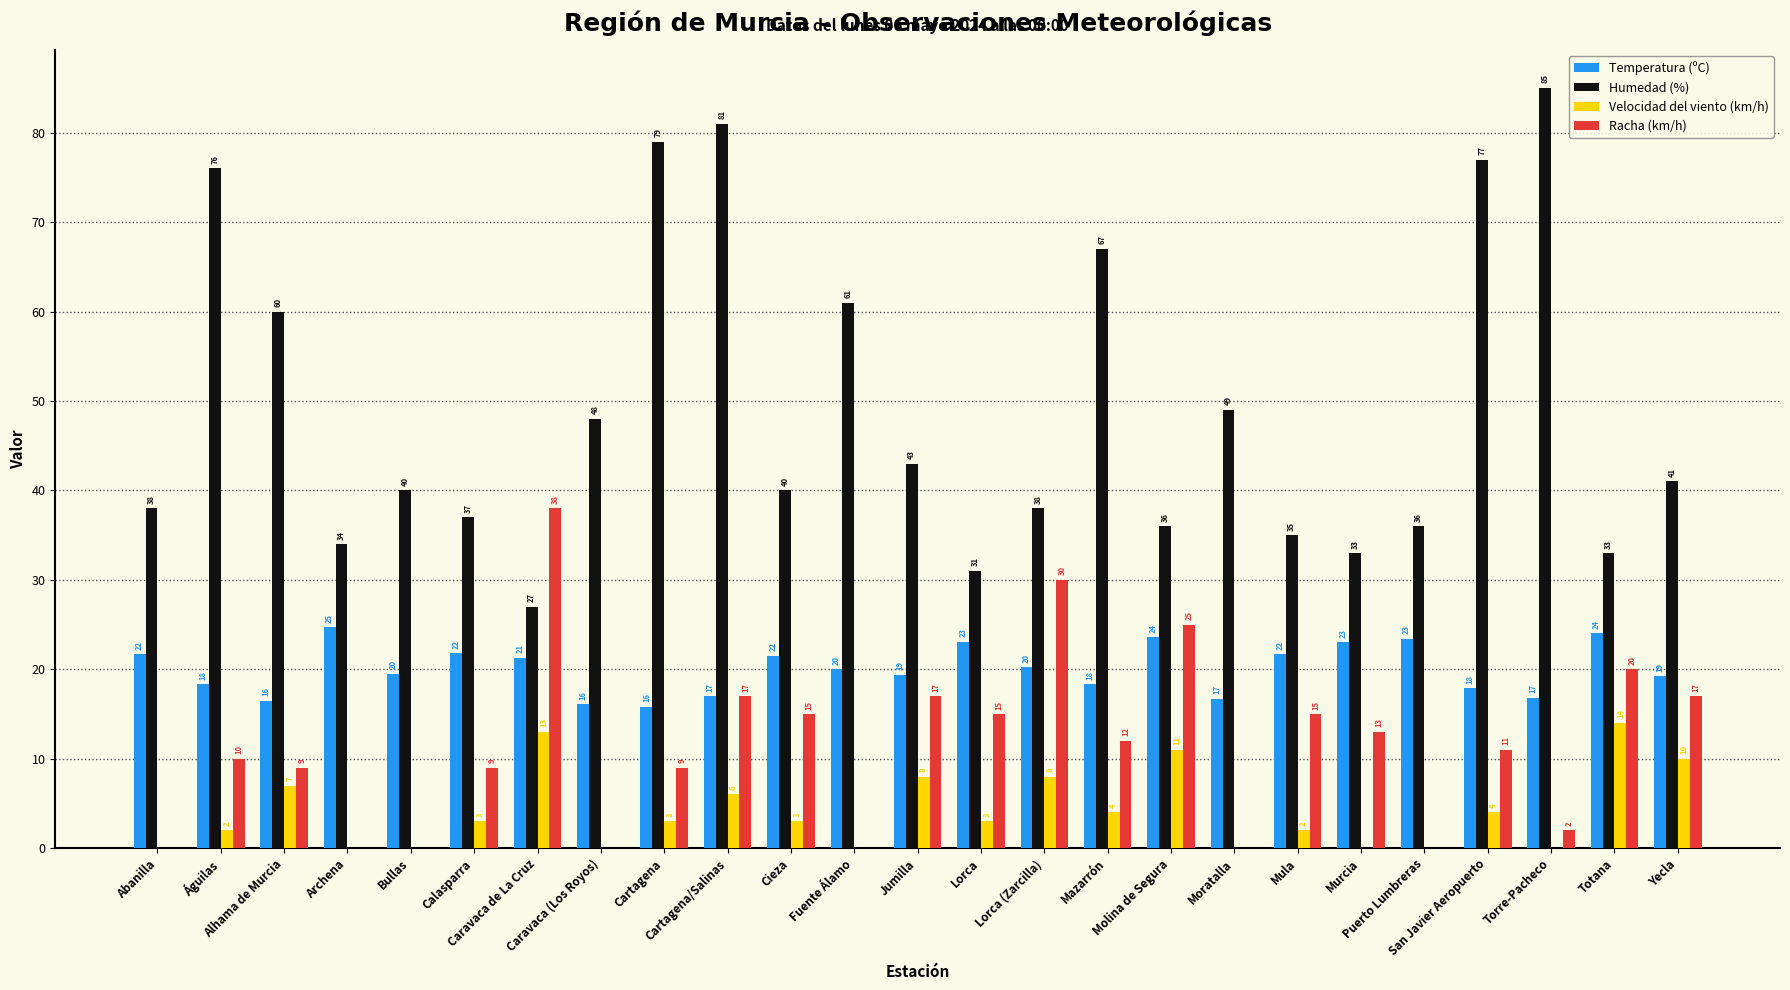

Which series has the largest total across all categories?

Humedad (%)